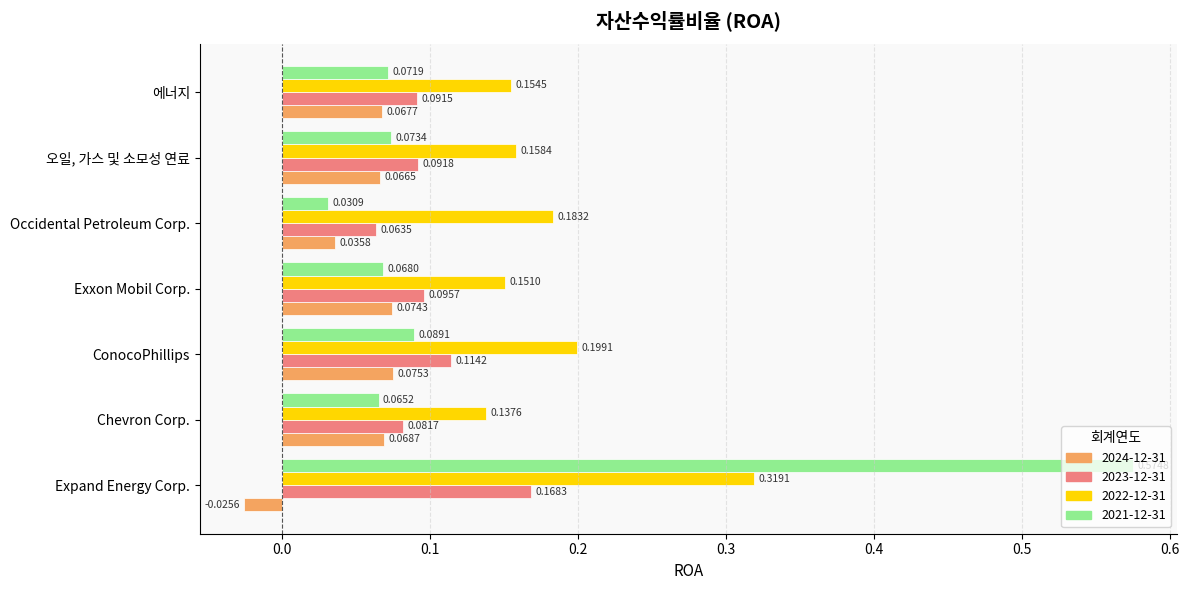

Where is 2024-12-31 nearest to the value 0?

Expand Energy Corp.